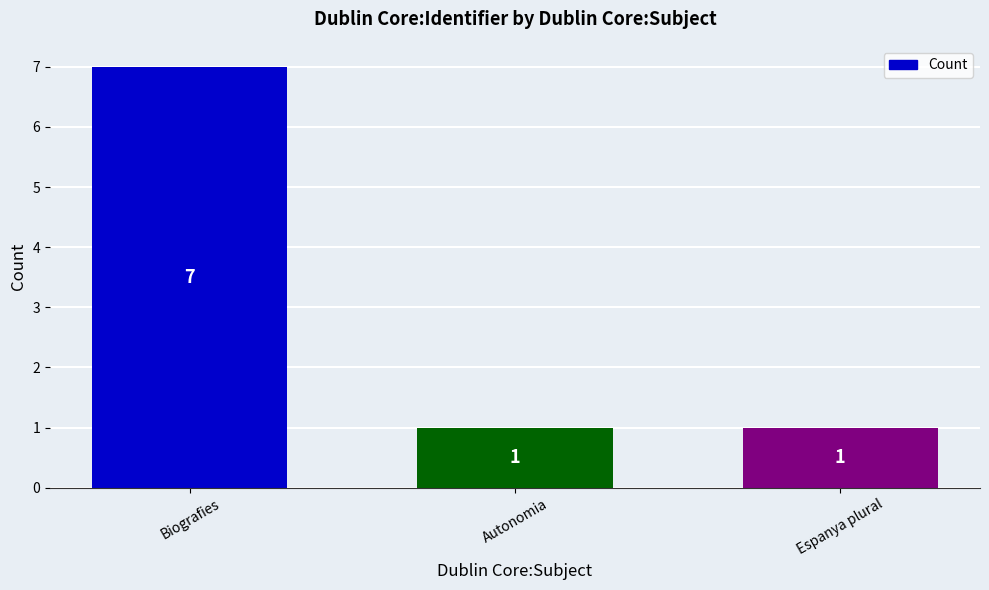

What is the maximum value shown in the chart?

7